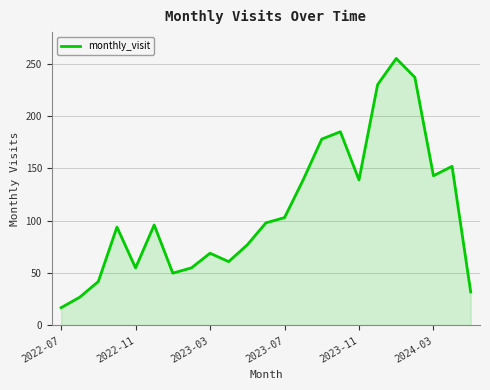

What is the maximum value shown in the chart?

255